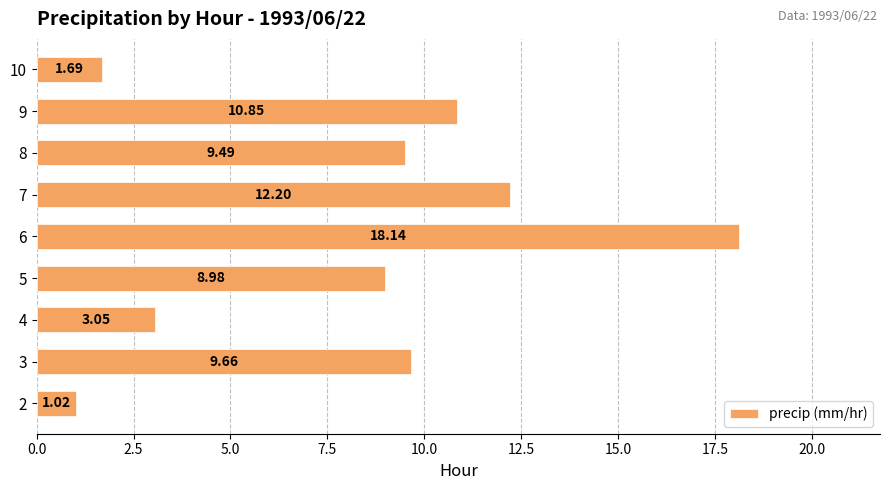

Rank the categories by value from lowest to highest.

2, 10, 4, 5, 8, 3, 9, 7, 6